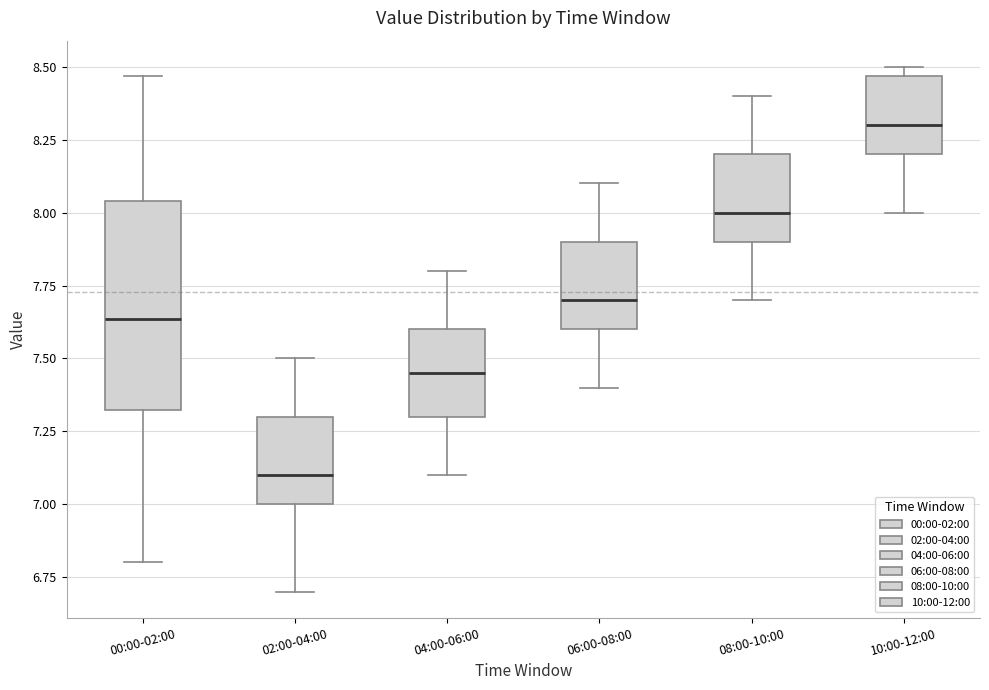

Comparing the boxes themselves (not the whiskers), which one is the tallest?

00:00-02:00